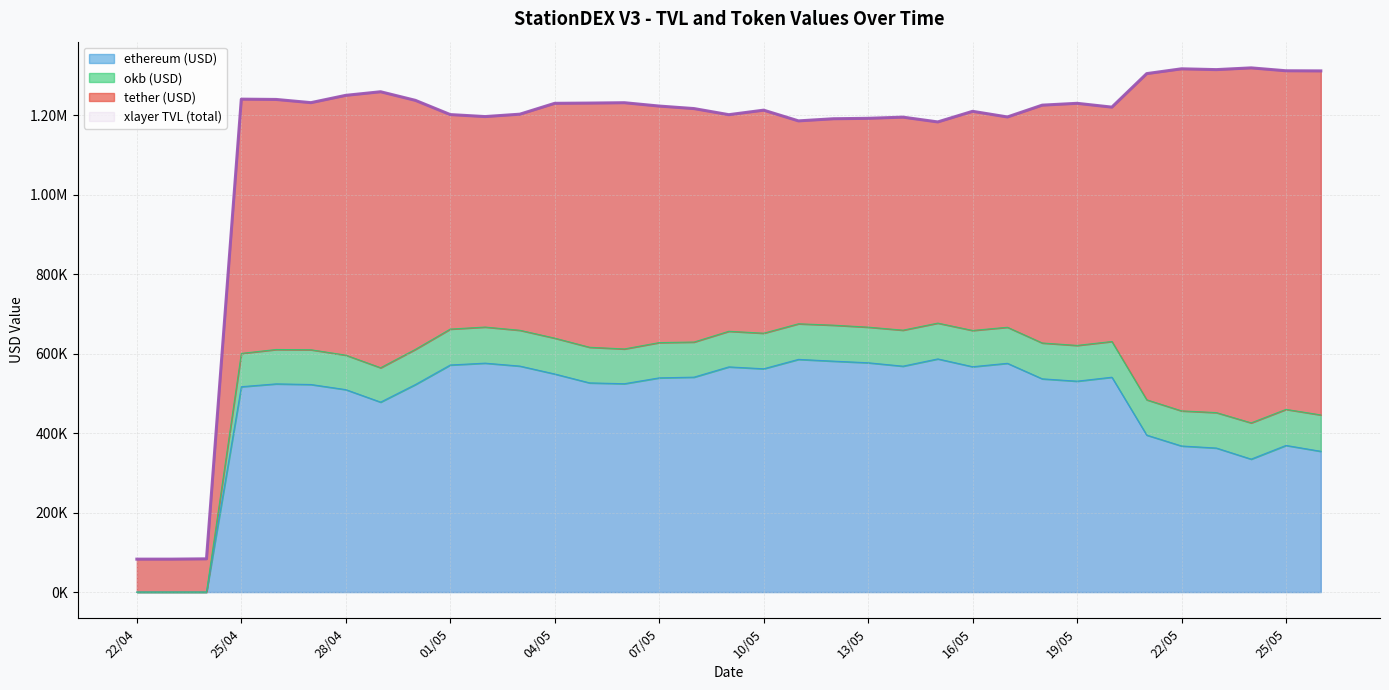

Is it true that ethereum (USD) equals 0.0 at 23/04?

True